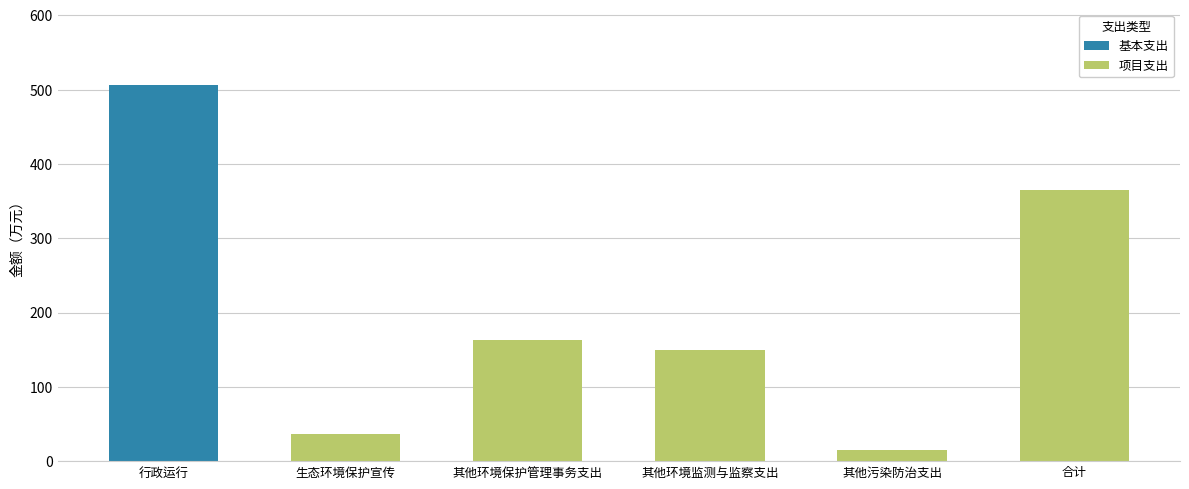

True or false: 基本支出 has a value of -269.8 at 其他环境保护管理事务支出.

False